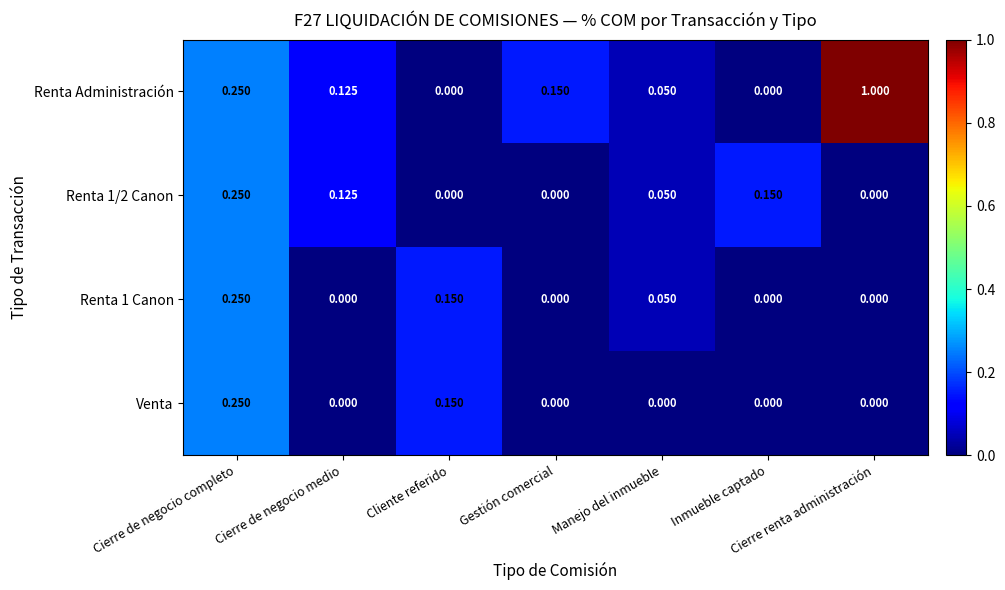

Which series has the largest total across all categories?

Renta Administración